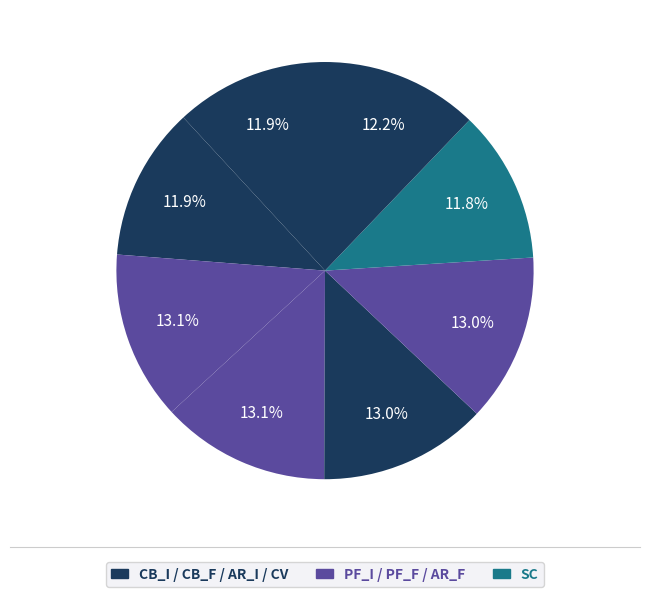

Does any single category account for the majority?

No